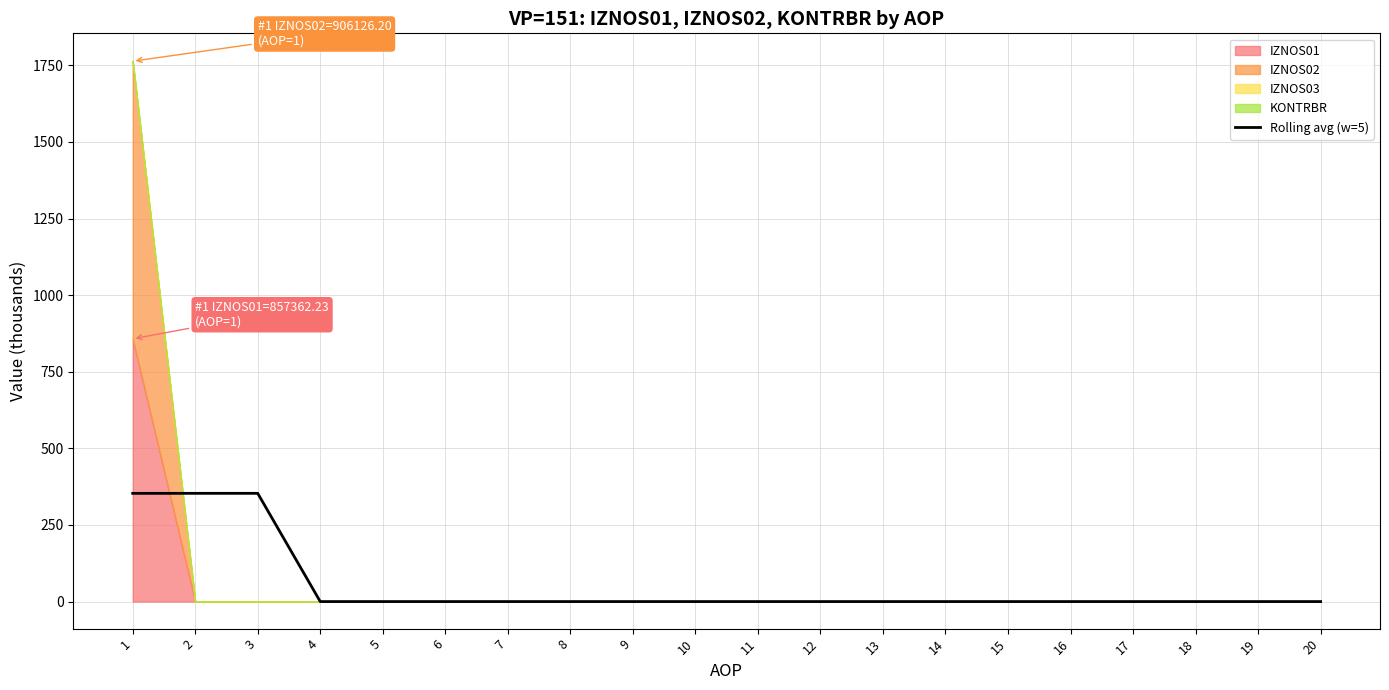

The value at 6 is 173.0. True or false?

False